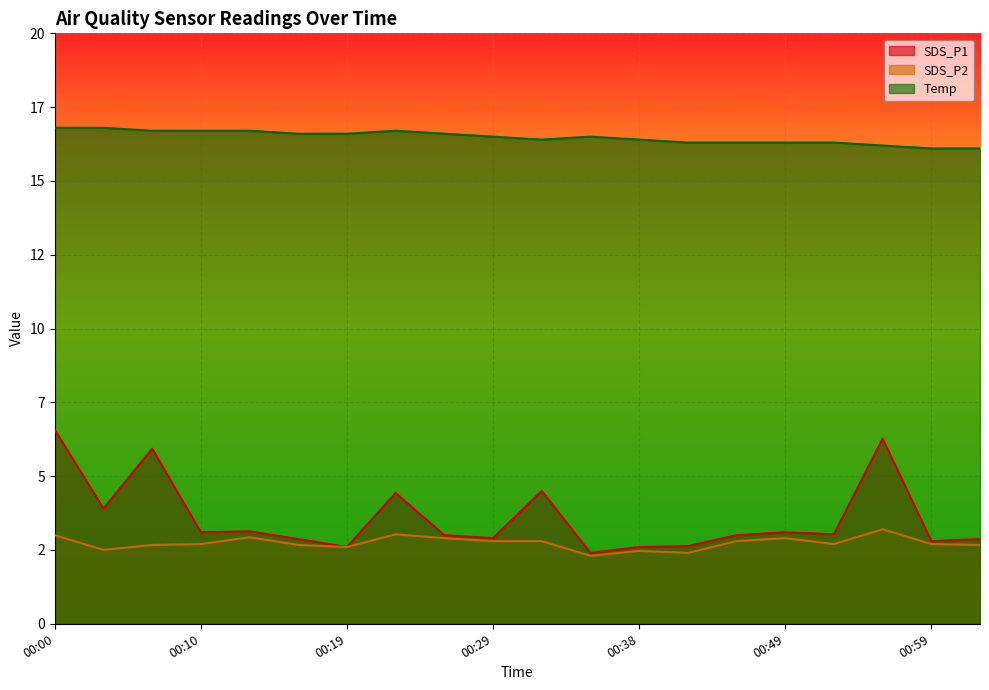

Which label corresponds to the largest value in the chart?

00:00